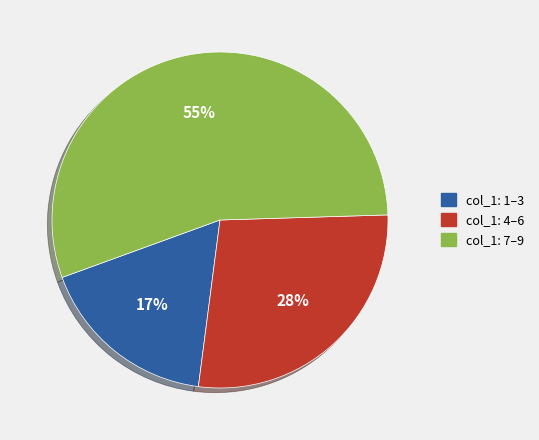

To the nearest percent, what is the average slice percentage?

33%